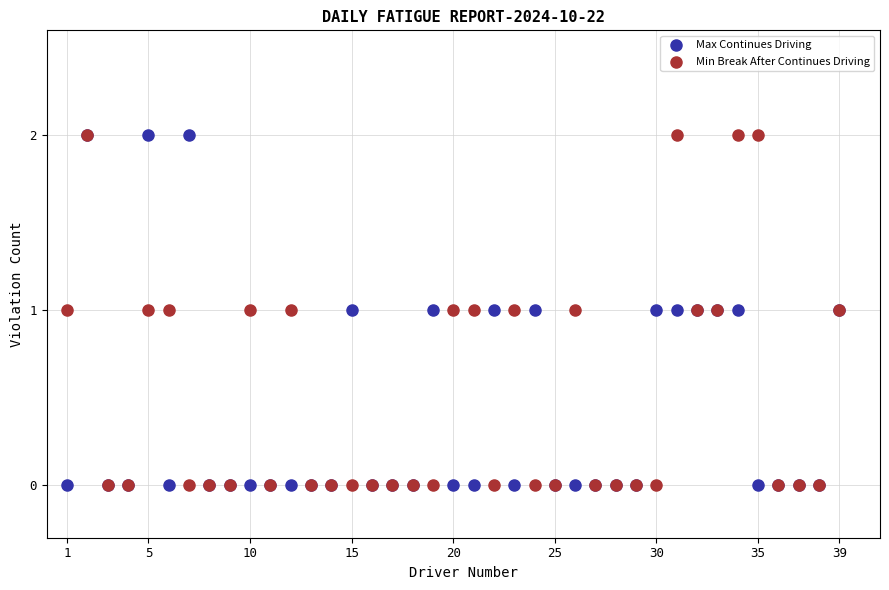

What are all the series names shown in the legend?

Max Continues Driving, Min Break After Continues Driving